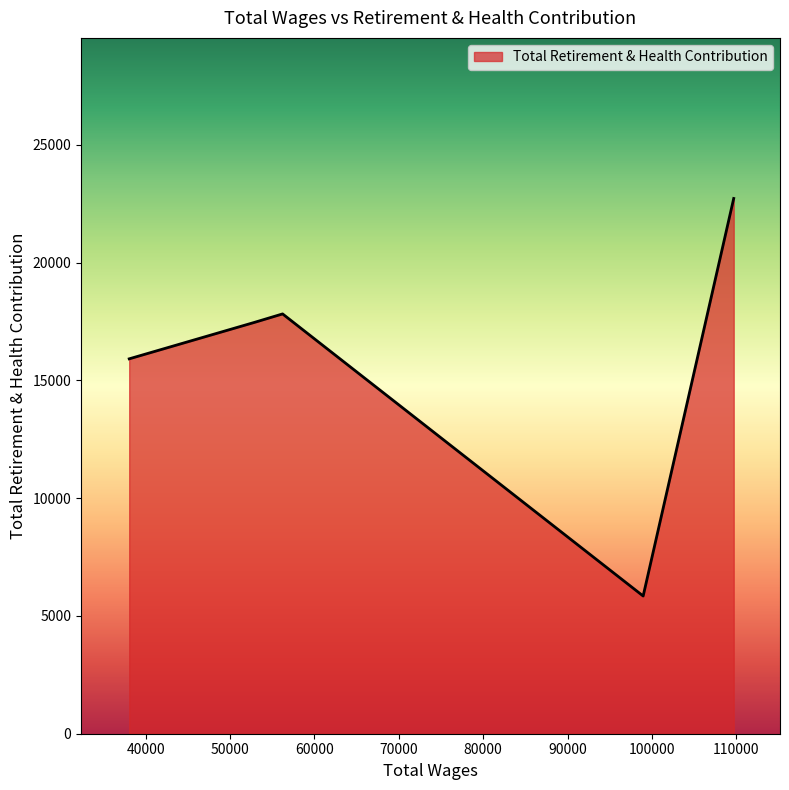

What is the greatest value displayed?

22723